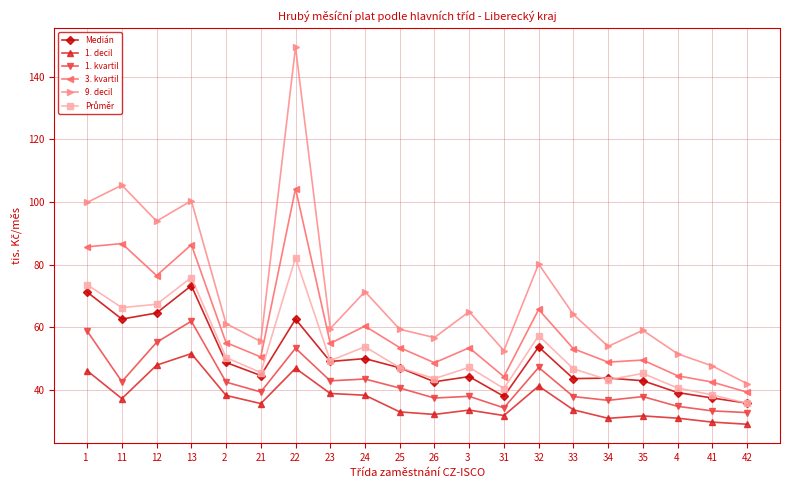

What is the difference between the maximum and minimum values in the 9. decil series?

107.4